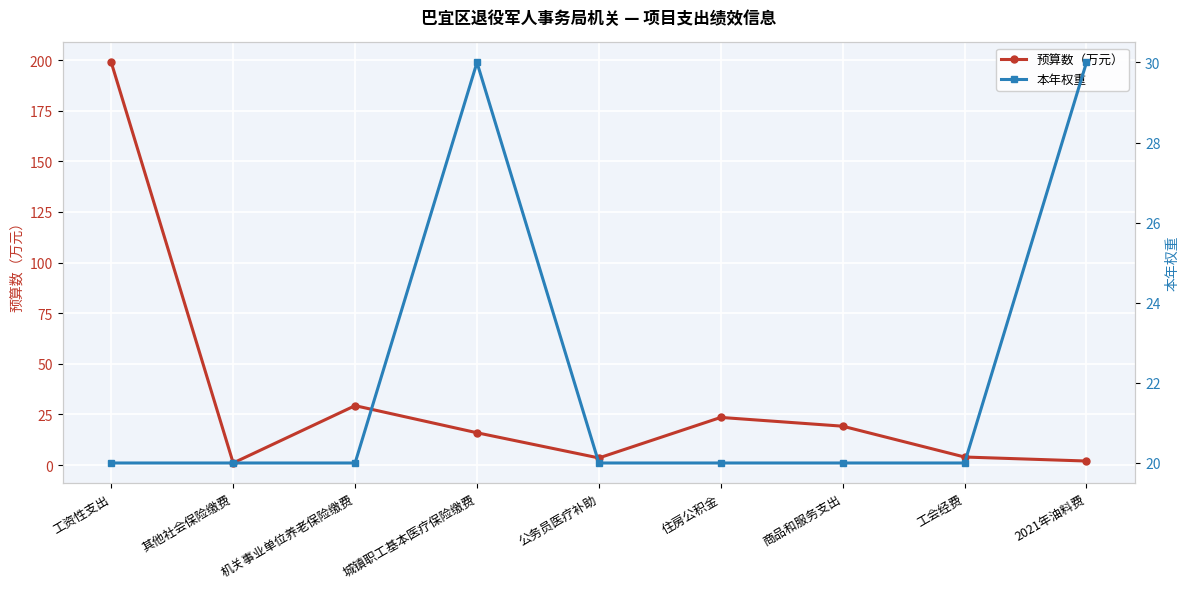

What is the sum of the 预算数（万元） values at 其他社会保险缴费 and 机关事业单位养老保险缴费?

30.4